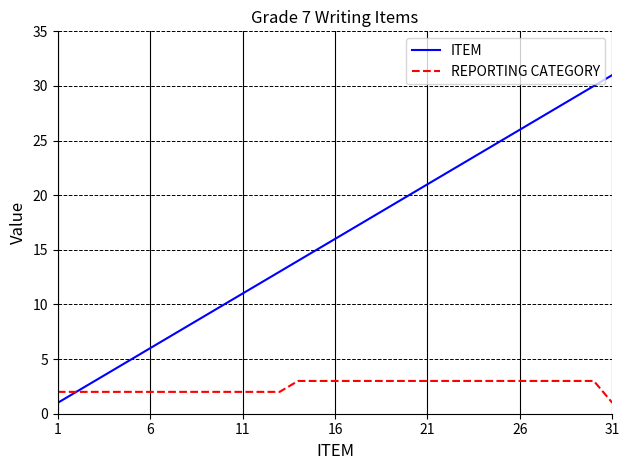

What is the maximum value for REPORTING CATEGORY?

3